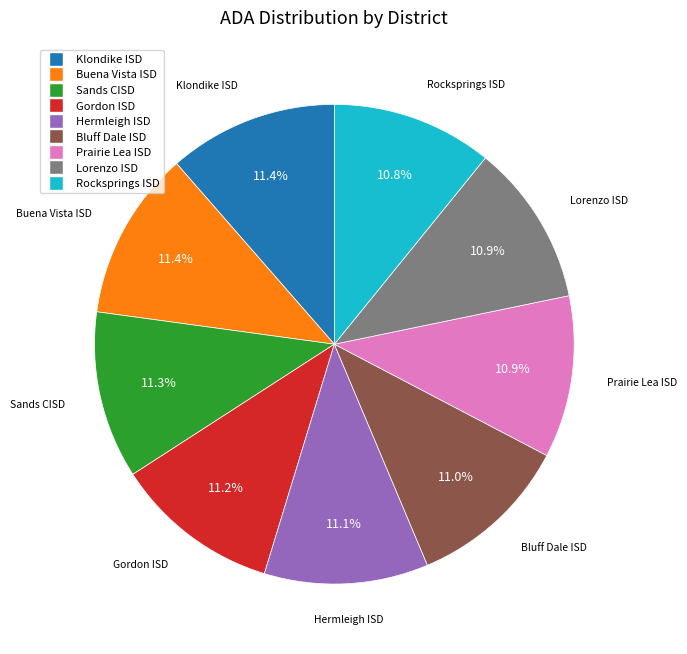

How many segments does this pie chart have?

9